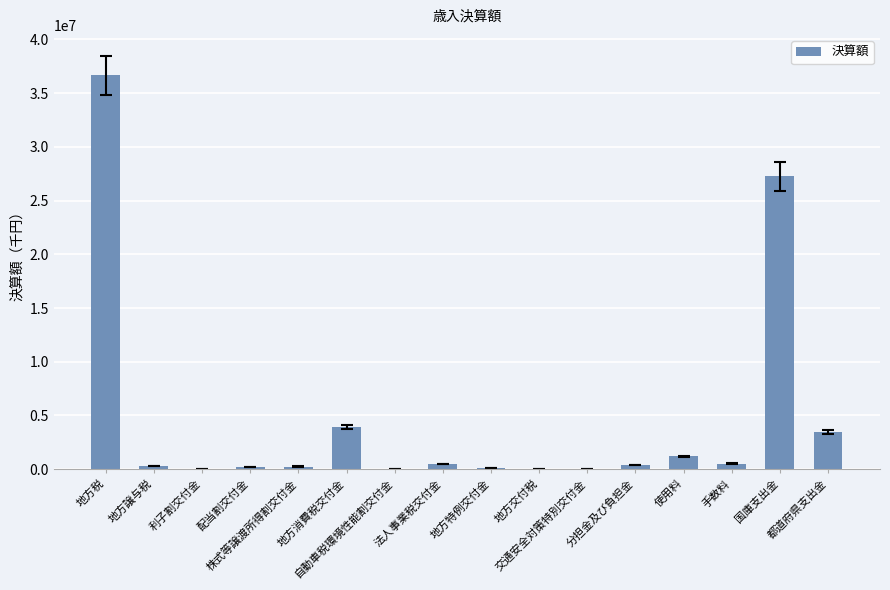

What is the maximum value shown in the chart?

36669247